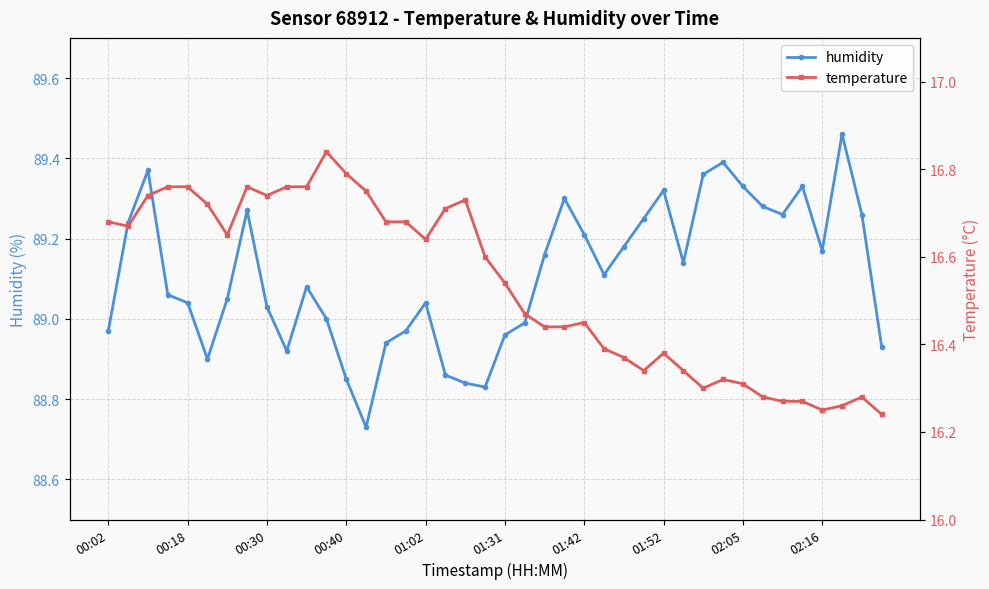

Rank the series by their maximum value, from highest to lowest.

humidity, temperature